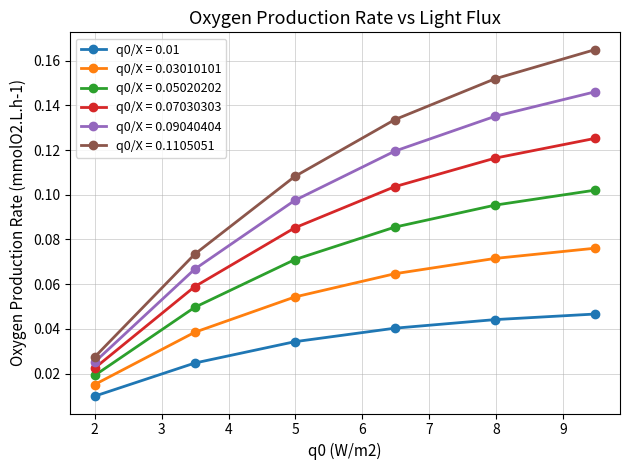

True or false: q0/X = 0.07030303 has more than 0 points higher than both neighbors.

False